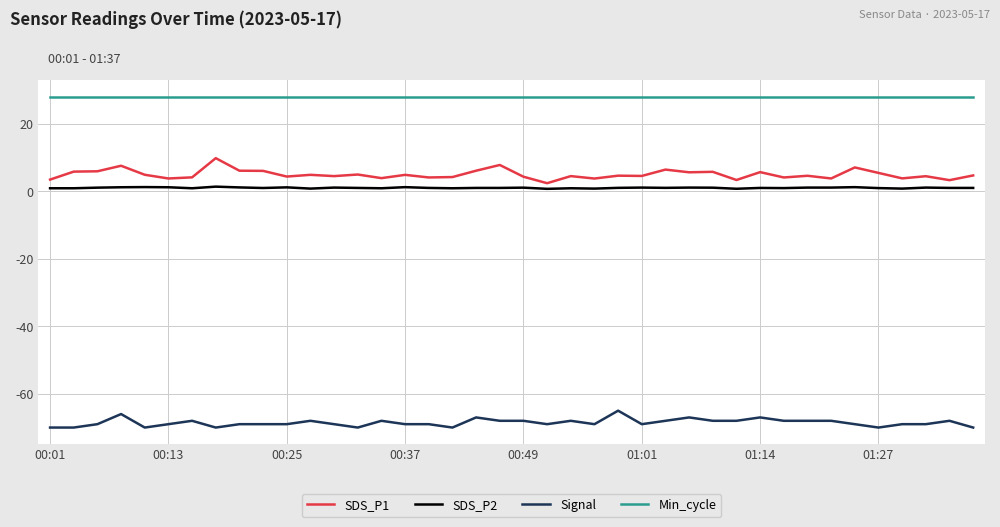

How many lines are shown in the chart?

4